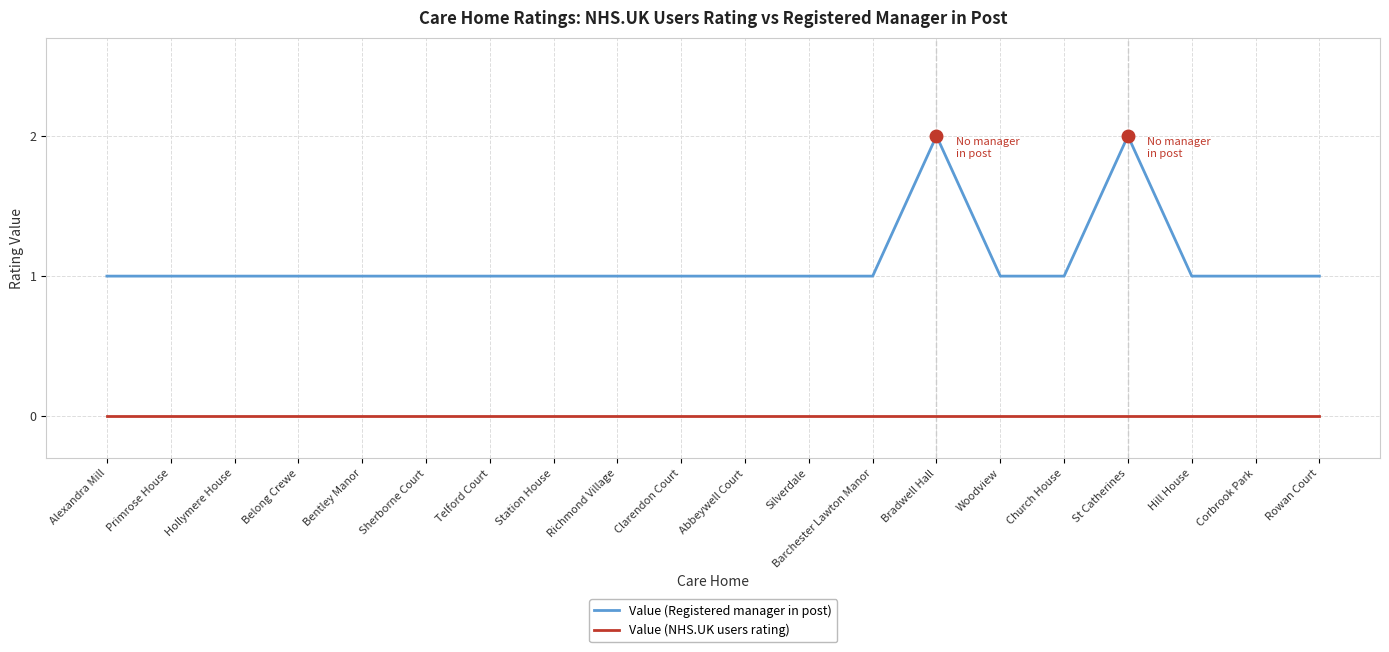

Which series has the largest range (max minus min)?

Value (Registered manager in post)